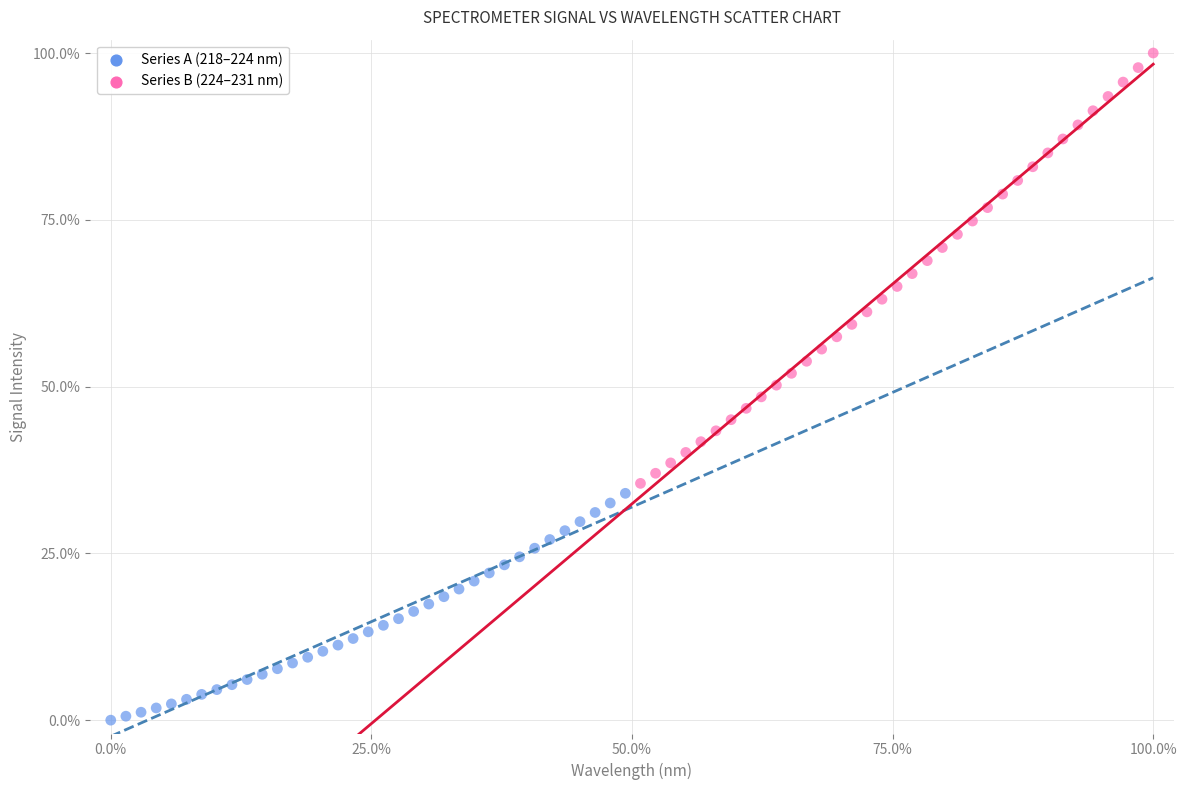

Which series reaches the minimum Y coordinate?

Series A (218–224 nm)